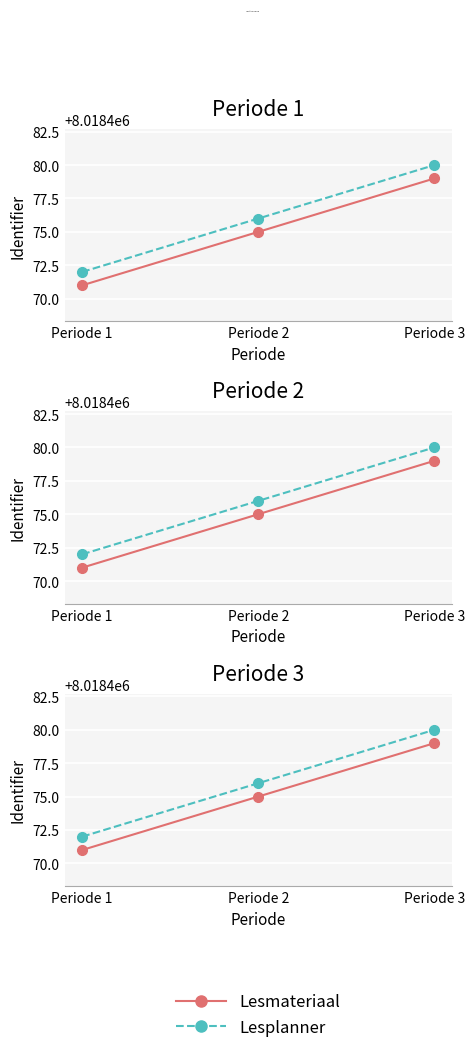

Is it true that Lesplanner equals 3668509 at Periode 3?

False